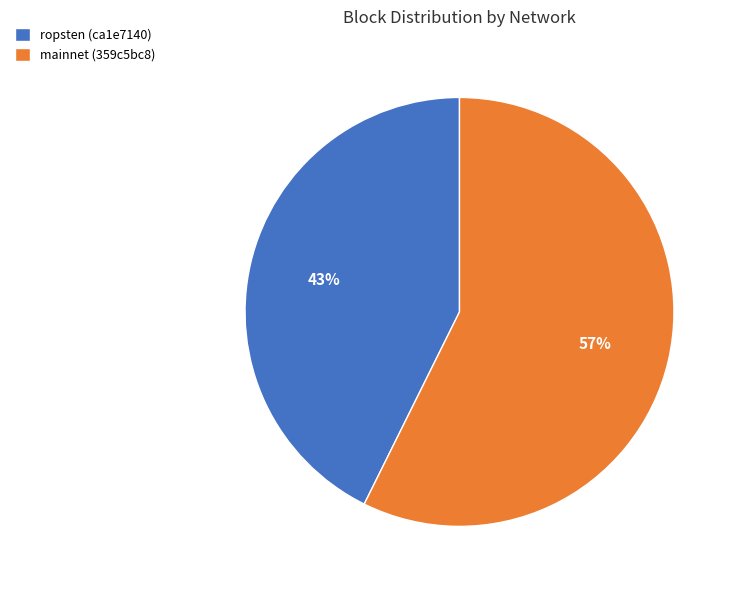

Count the number of slices in the pie.

2